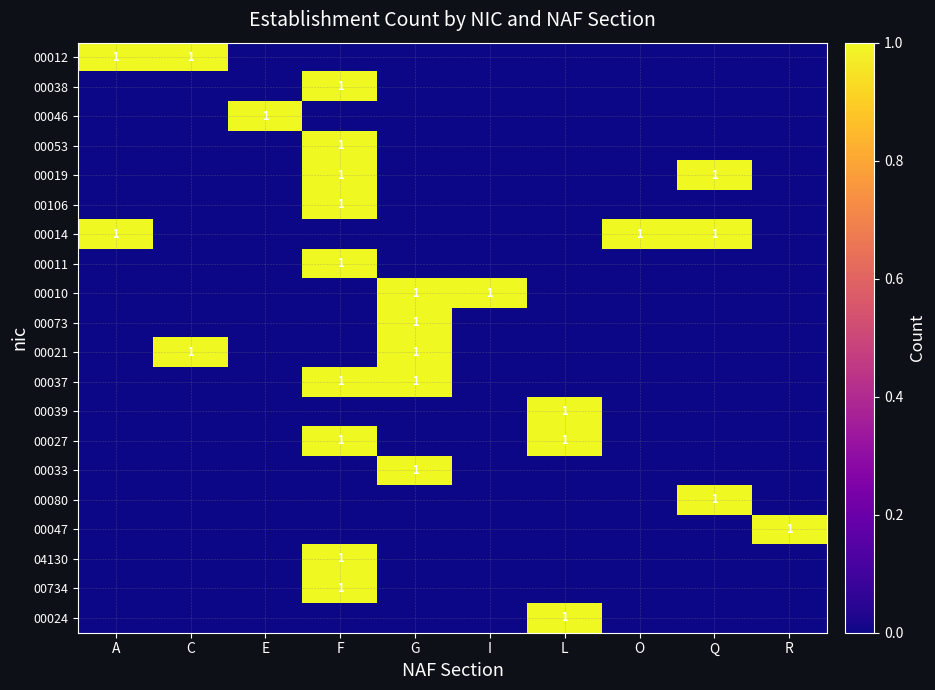

Is it true that 00073 equals 1 at G?

True